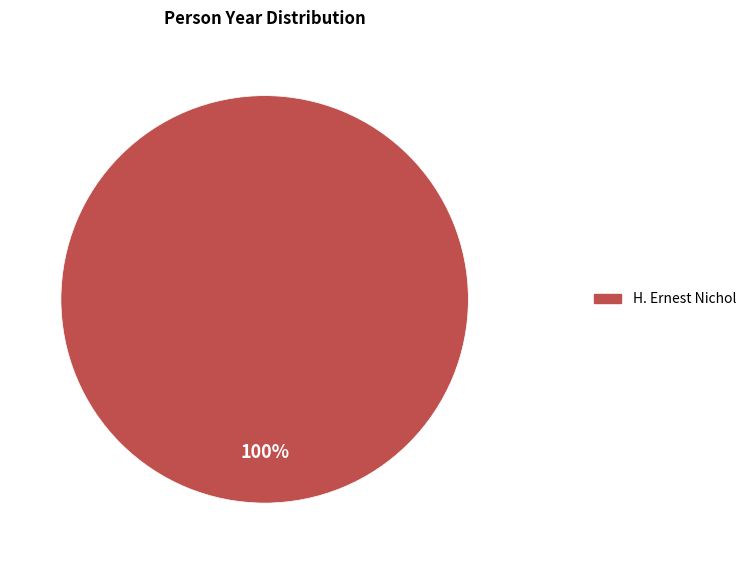

Is there any slice that represents more than half of the pie?

Yes